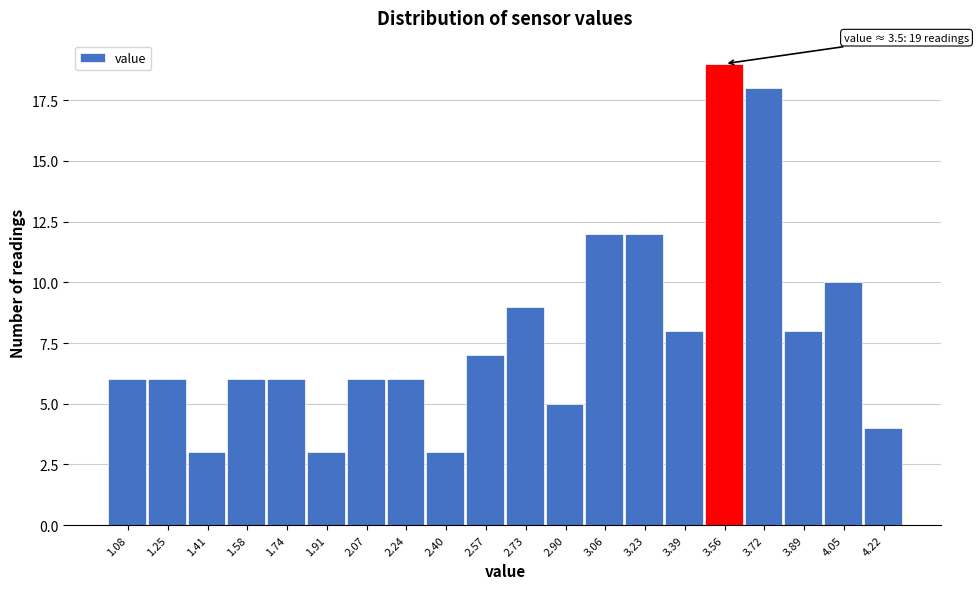

Over which range of the x-axis is the bar tallest?

3.475 to 3.640